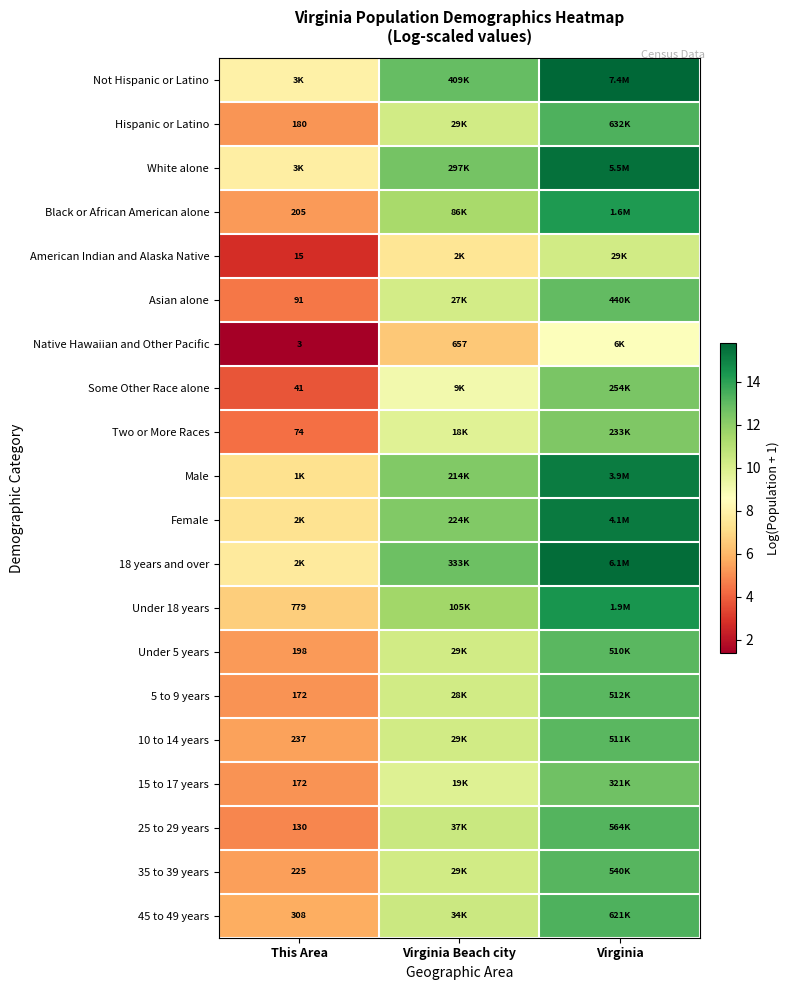

The value of Native Hawaiian and Other Pacific at Virginia is 8.7. True or false?

True